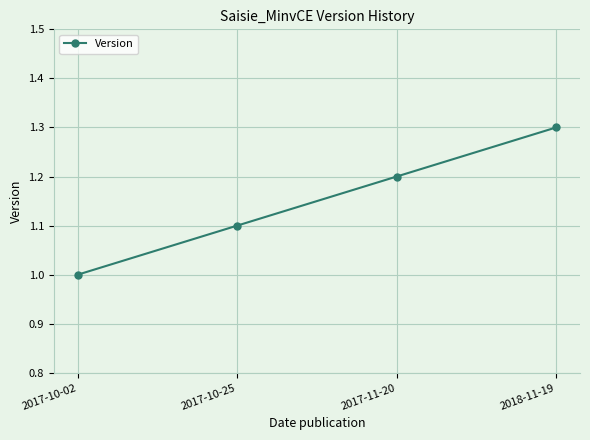

What is the change in value from 2017-11-20 to 2018-11-19?

+0.1